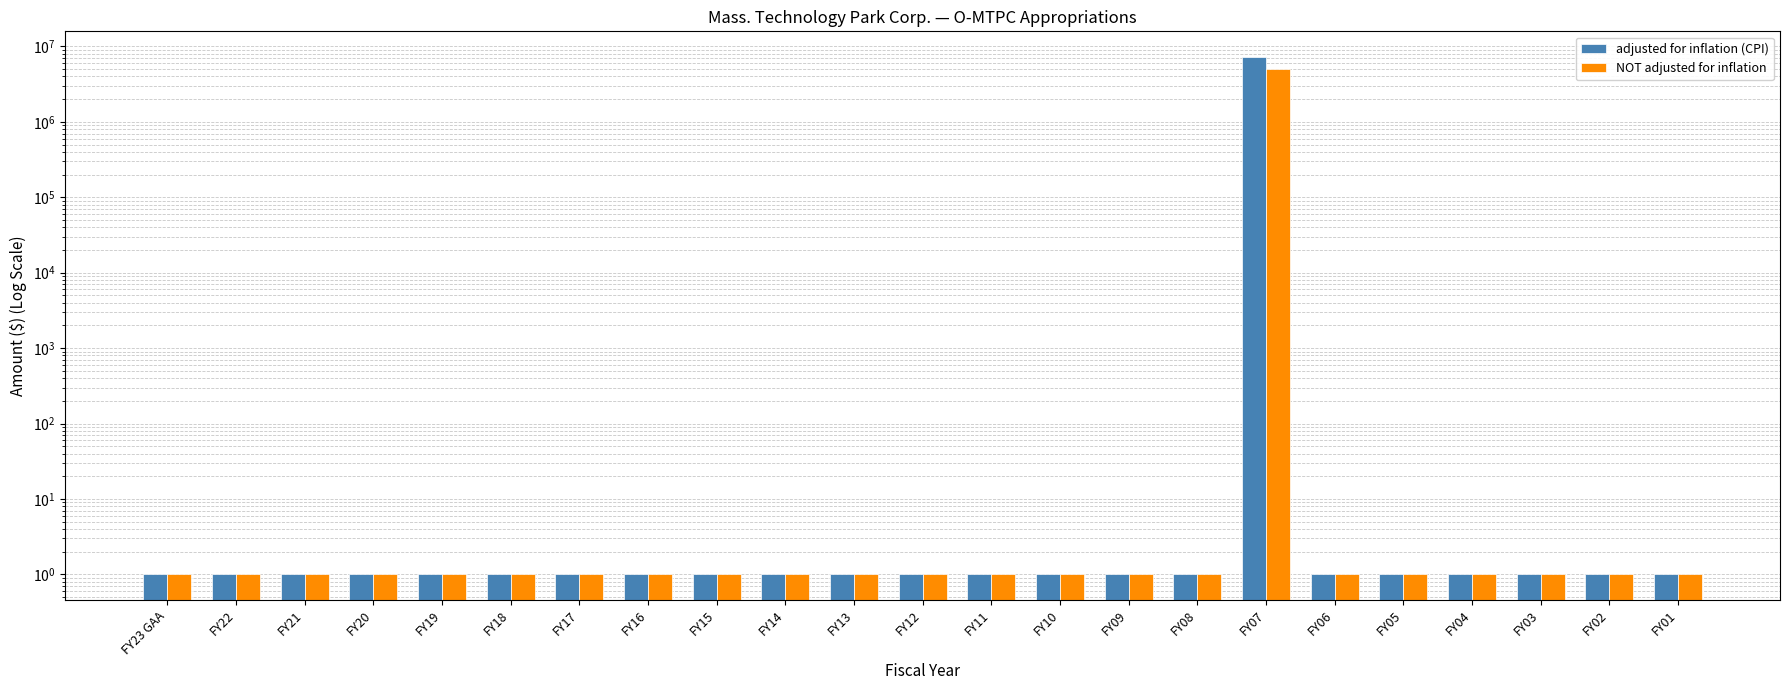

What is the smallest value displayed?

1